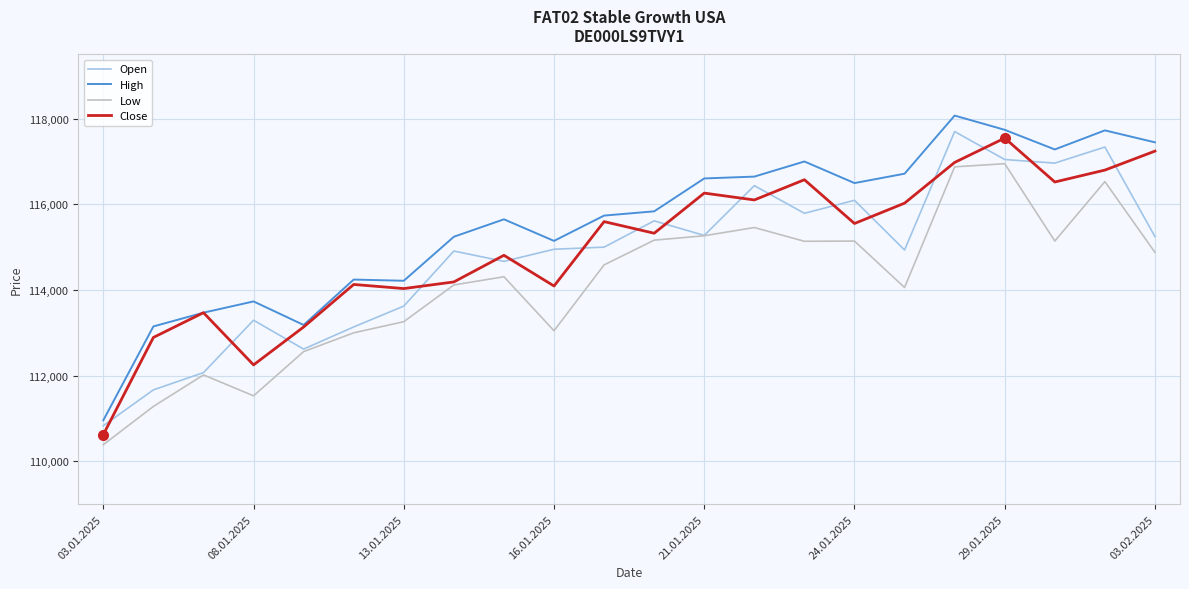

Does the chart display data point markers on the line(s)?

No